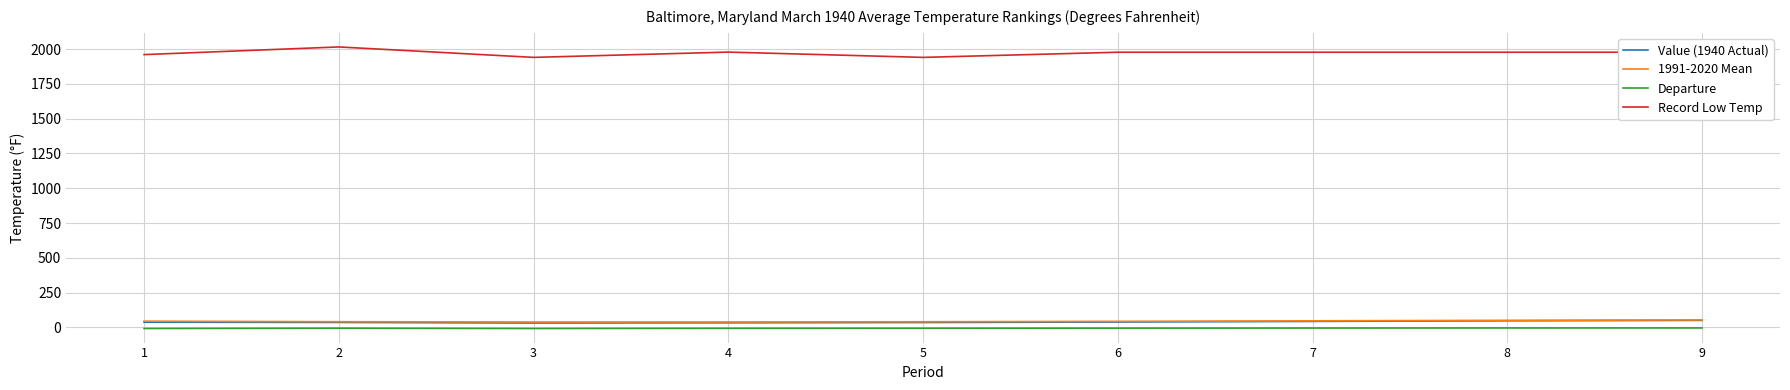

True or false: Record Low Temp has a value of 3273.4 at 7.

False